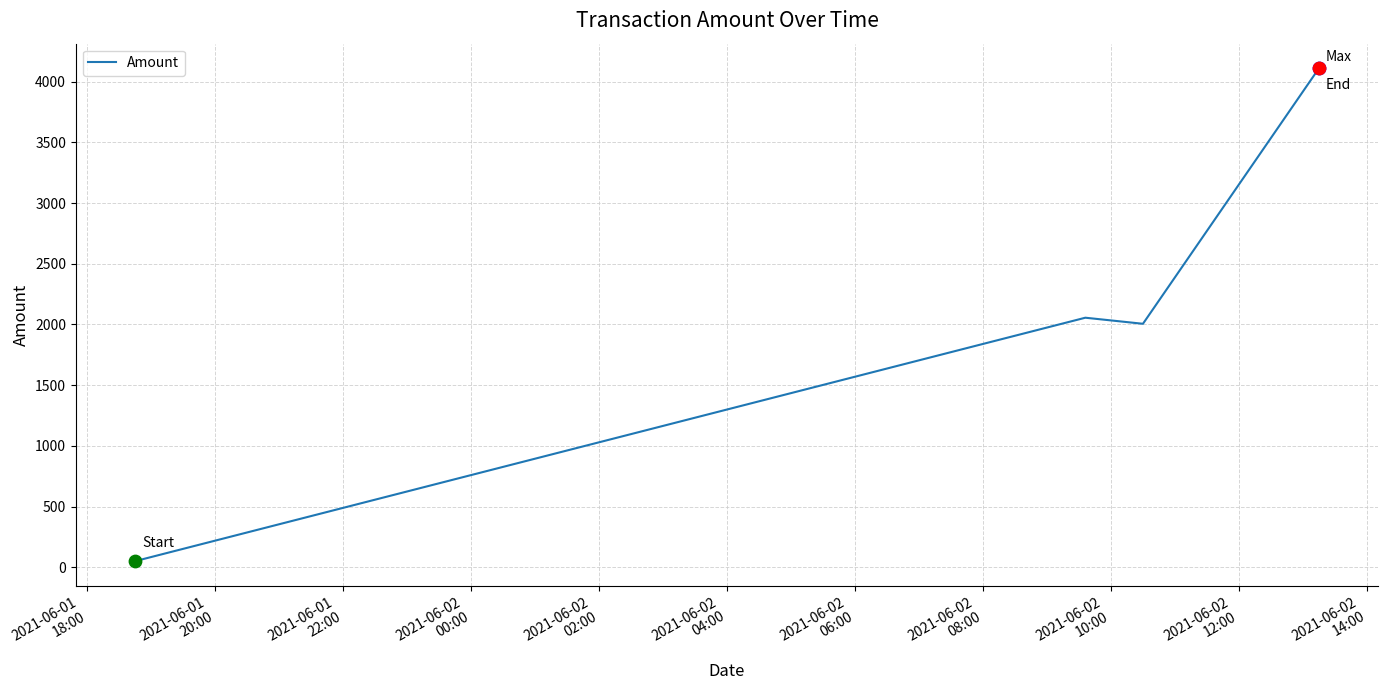

What is the average value?

2055.6